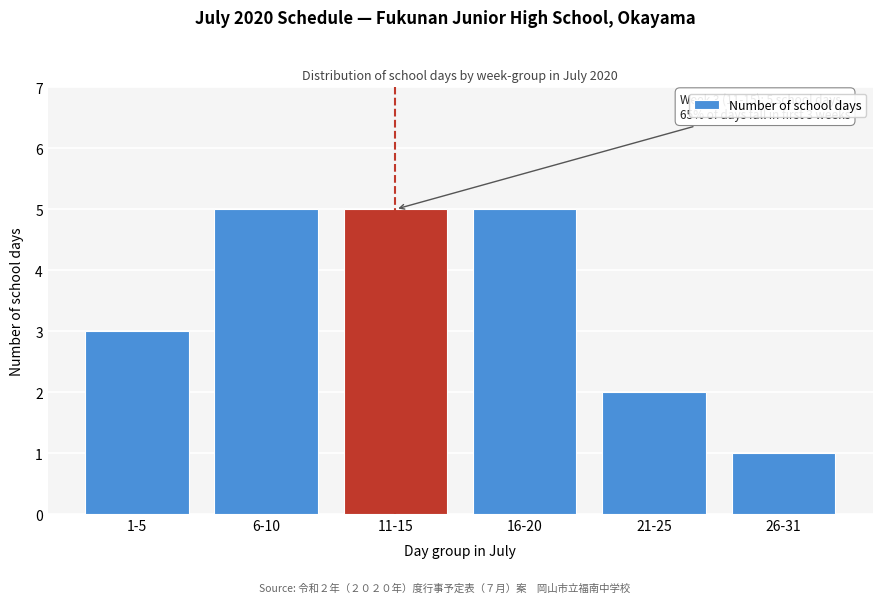

Reading right to left, transcribe all the data shown in this chart.

26-31=1	21-25=2	16-20=5	11-15=5	6-10=5	1-5=3